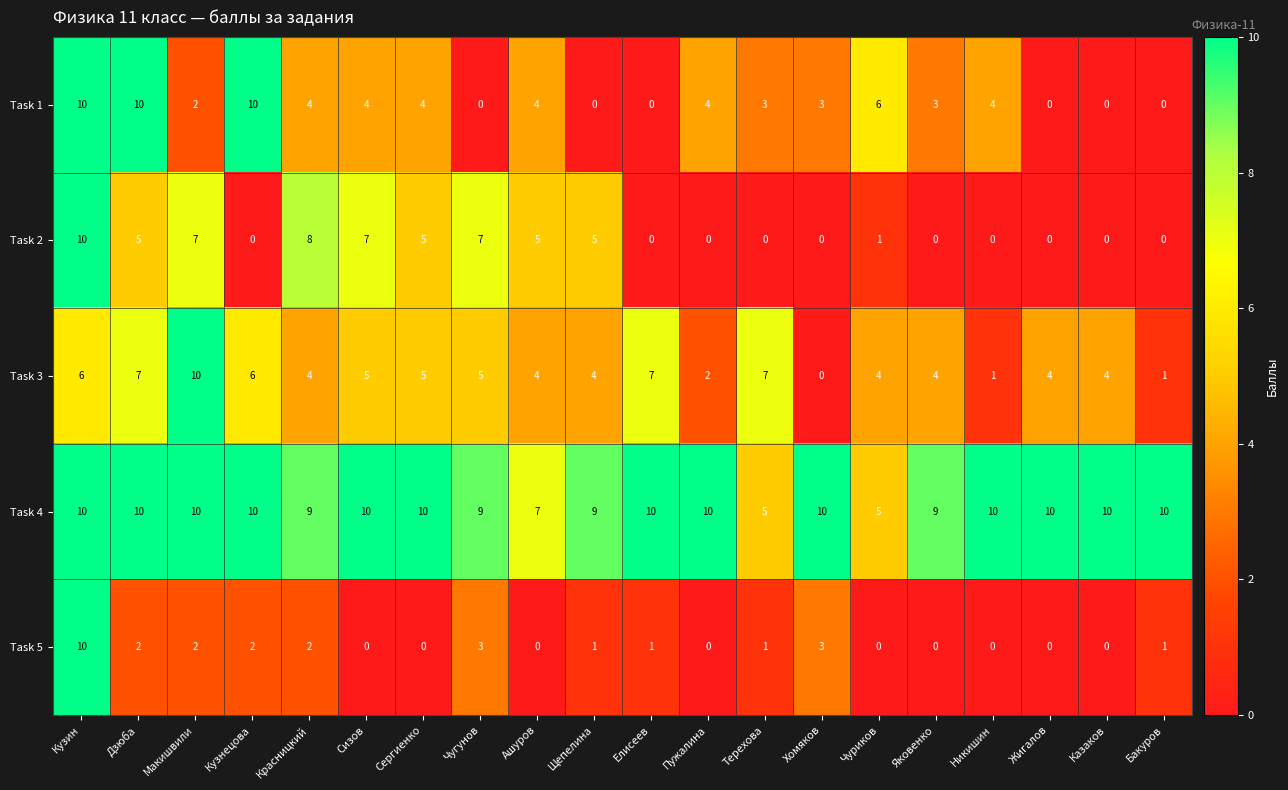

What is the difference between the second highest and minimum values in the Task 3 series?

7